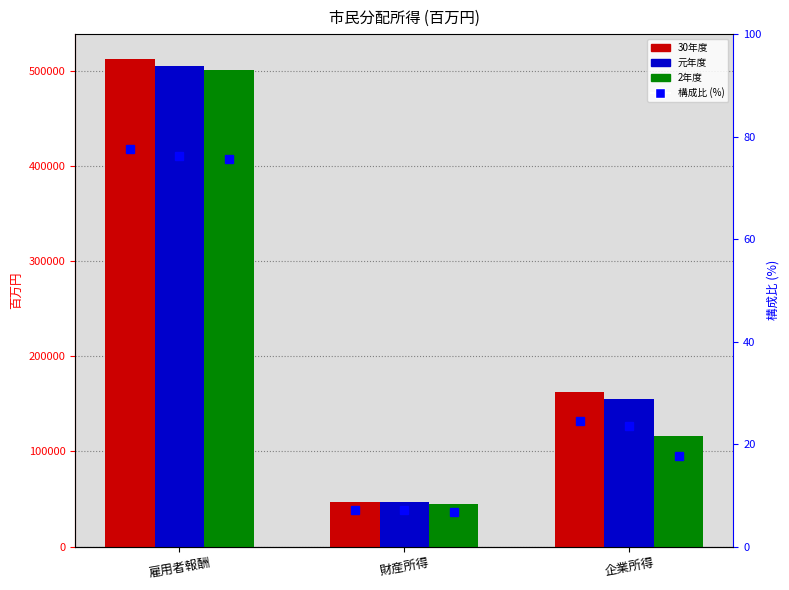

At which label does 元年度 構成比 reach its minimum?

財産所得